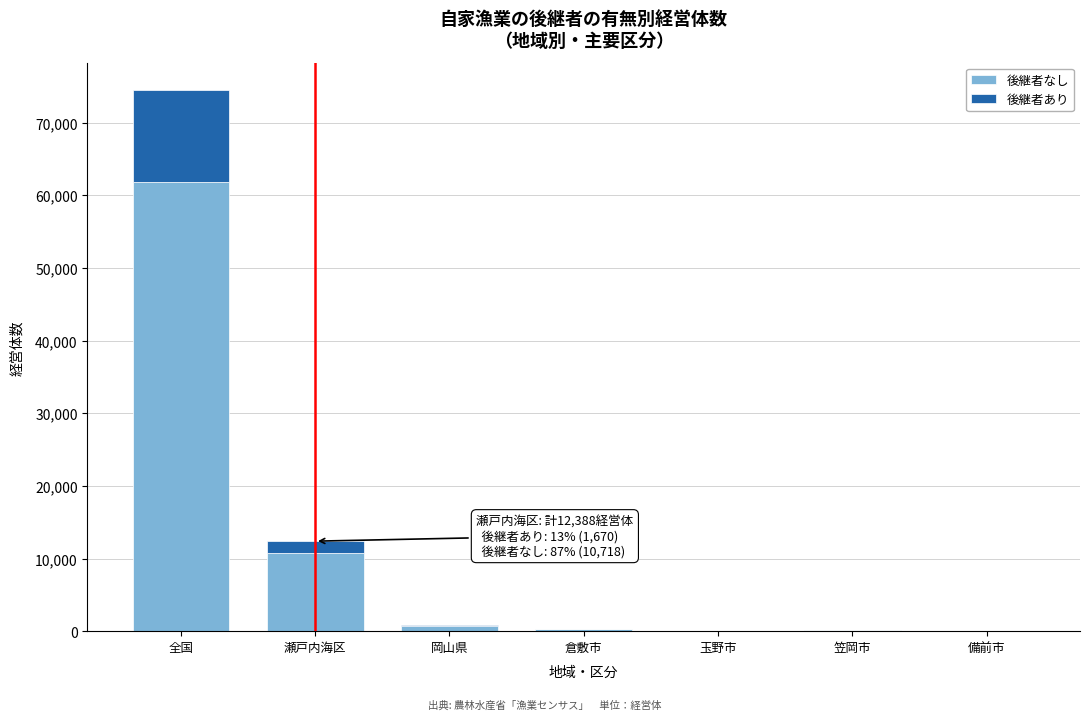

True or false: 後継者なし has a value of 61827 at 全国.

True